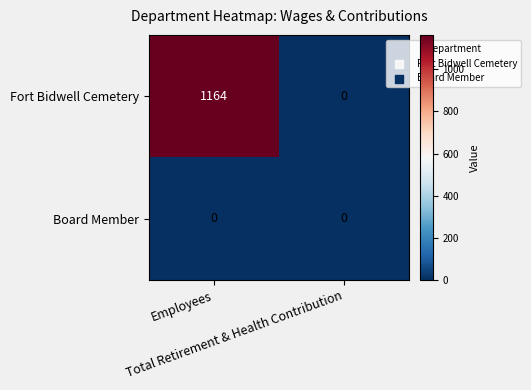

Which series has the largest range (max minus min)?

Fort Bidwell Cemetery